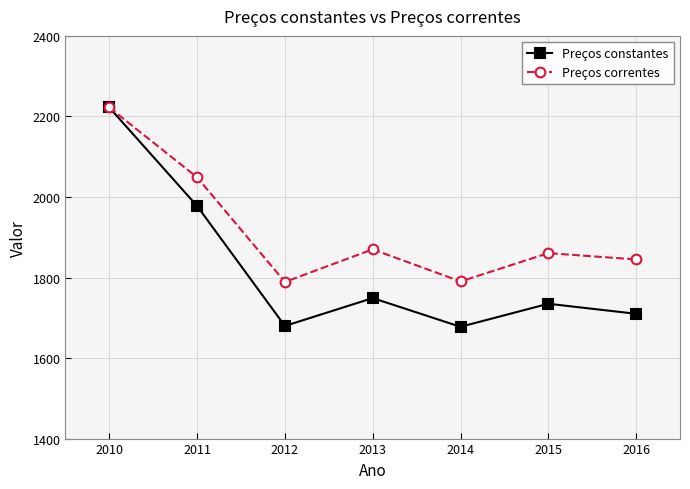

At which category does Preços constantes reach its first local valley?

2012